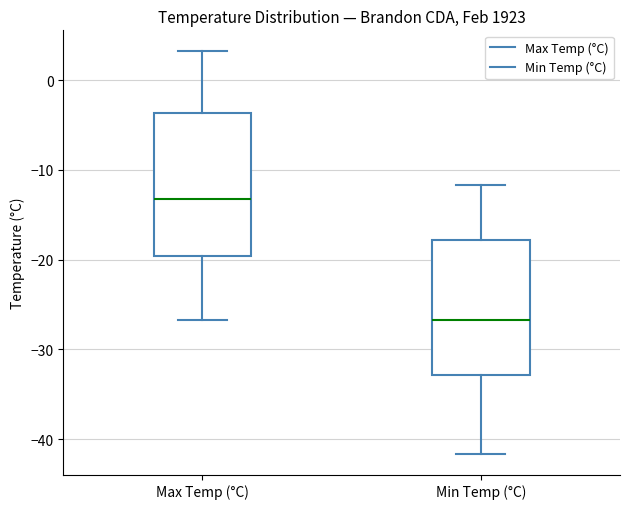

Where is the upper edge of the box for Min Temp (°C) on the y-axis? The values are not printed on the chart, so give them approximately, as read against the axis.

-18